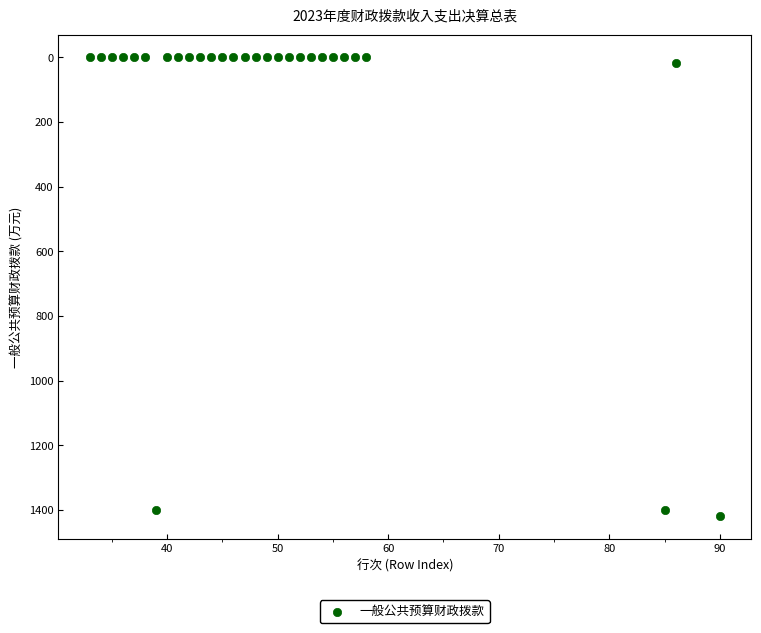

What is the range of Y values (max minus min)?

1417.7